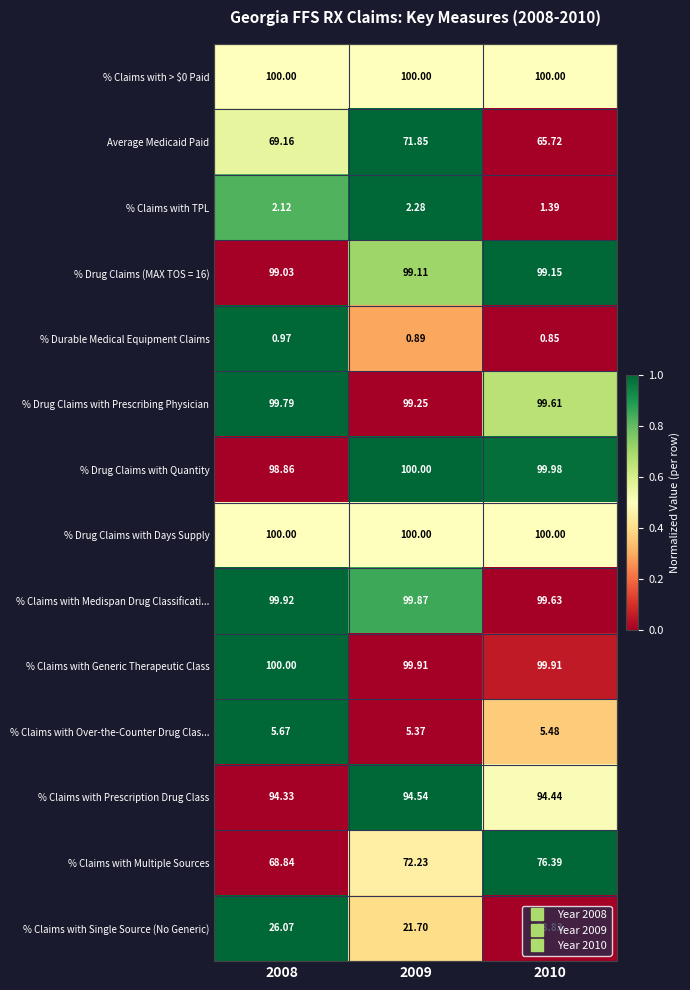

Which series changed the most between 2008 and 2010?

% Claims with Multiple Sources